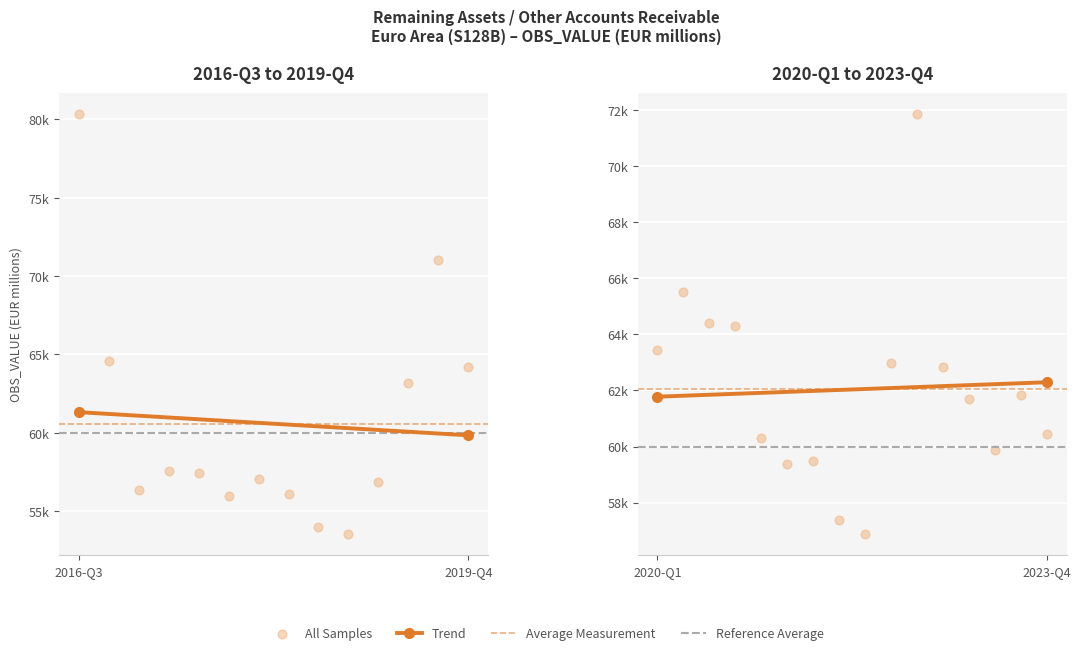

What is the change in value from 2019-Q2 to 2022-Q4?

-371.6